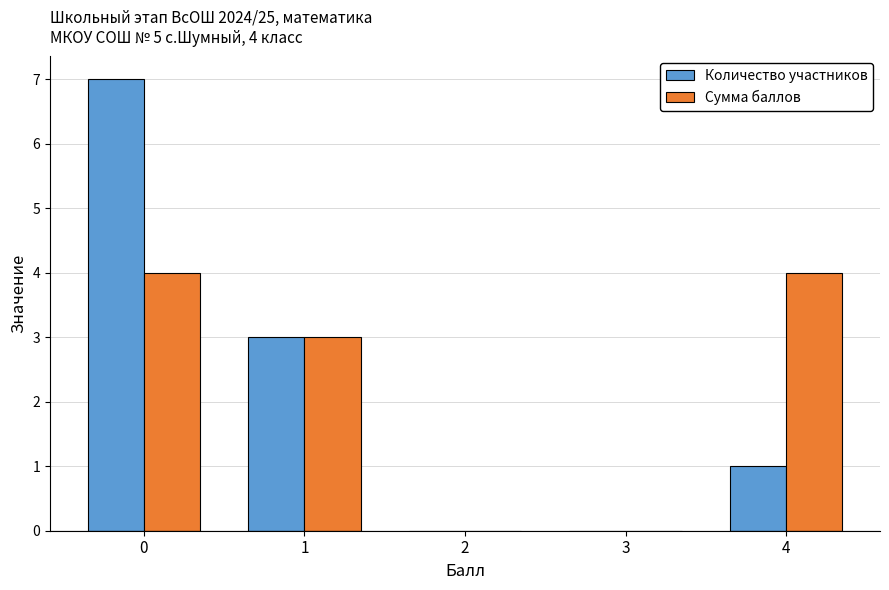

Is the value of Количество участников at 3 greater than the value of Сумма баллов at 4?

No